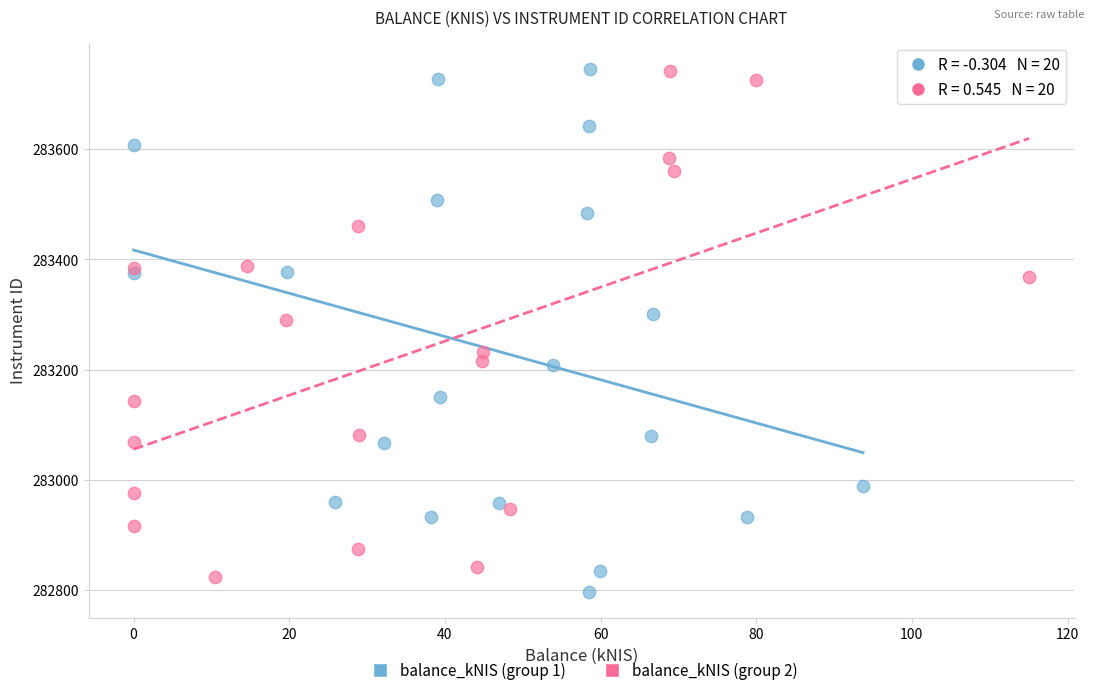

Which series contains the lowest Y value?

balance_kNIS (group 1)